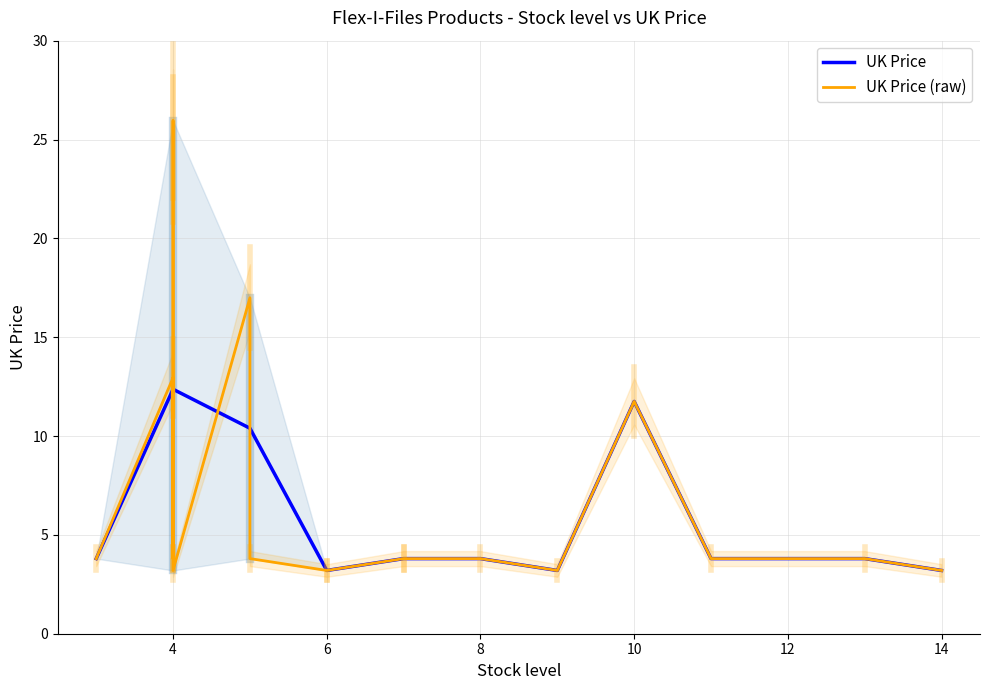

At which label does UK Price reach its peak?

4